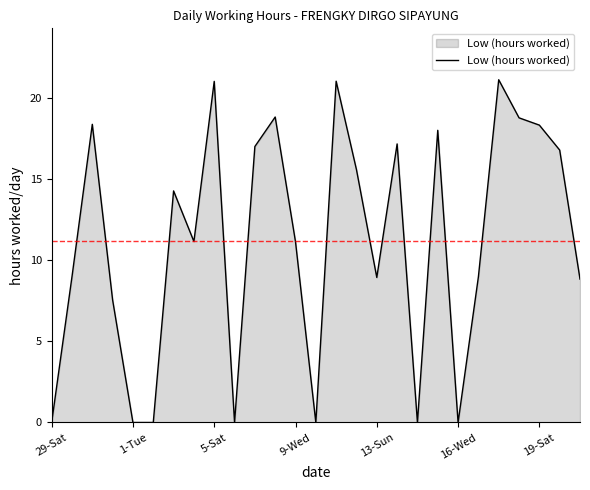

Does the chart have visible grid lines?

No